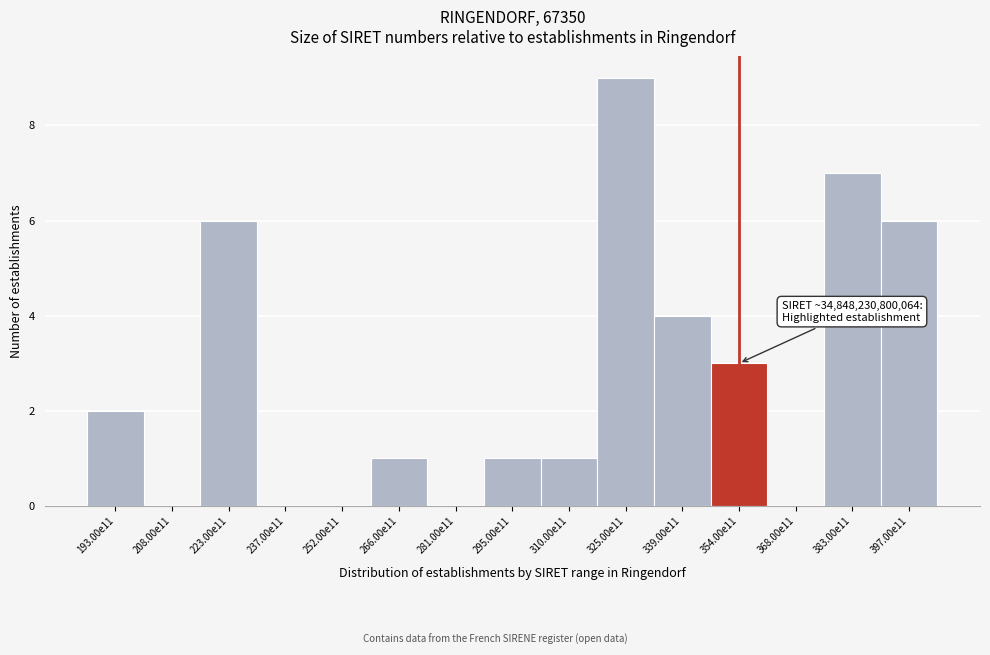

Reading left to right, list all the values displayed in this chart.

193.00e11=2	208.00e11=0	223.00e11=6	237.00e11=0	252.00e11=0	266.00e11=1	281.00e11=0	295.00e11=1	310.00e11=1	325.00e11=9	339.00e11=4	354.00e11=3	368.00e11=0	383.00e11=7	397.00e11=6